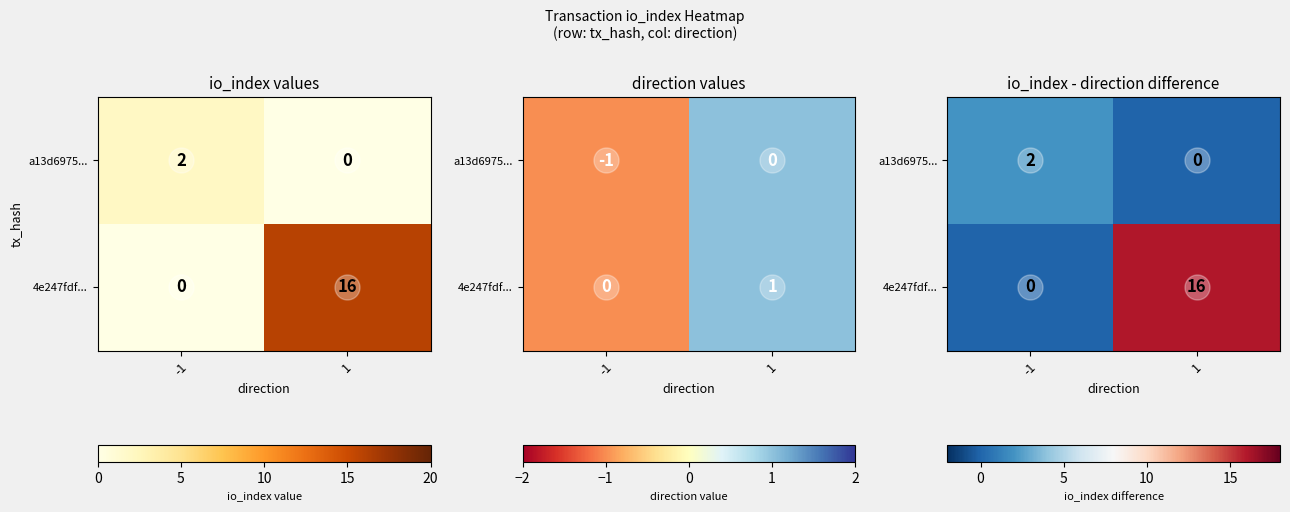

Which category has the lowest value across all series?

1